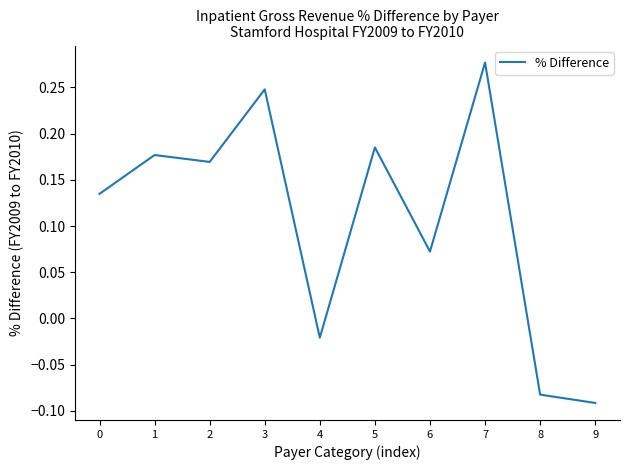

What is the difference between the values at 7 and 9?

0.4